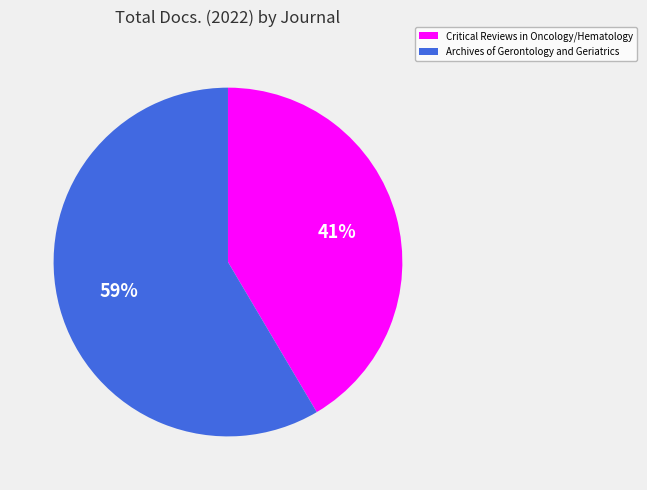

Is there any slice that represents more than half of the pie?

Yes